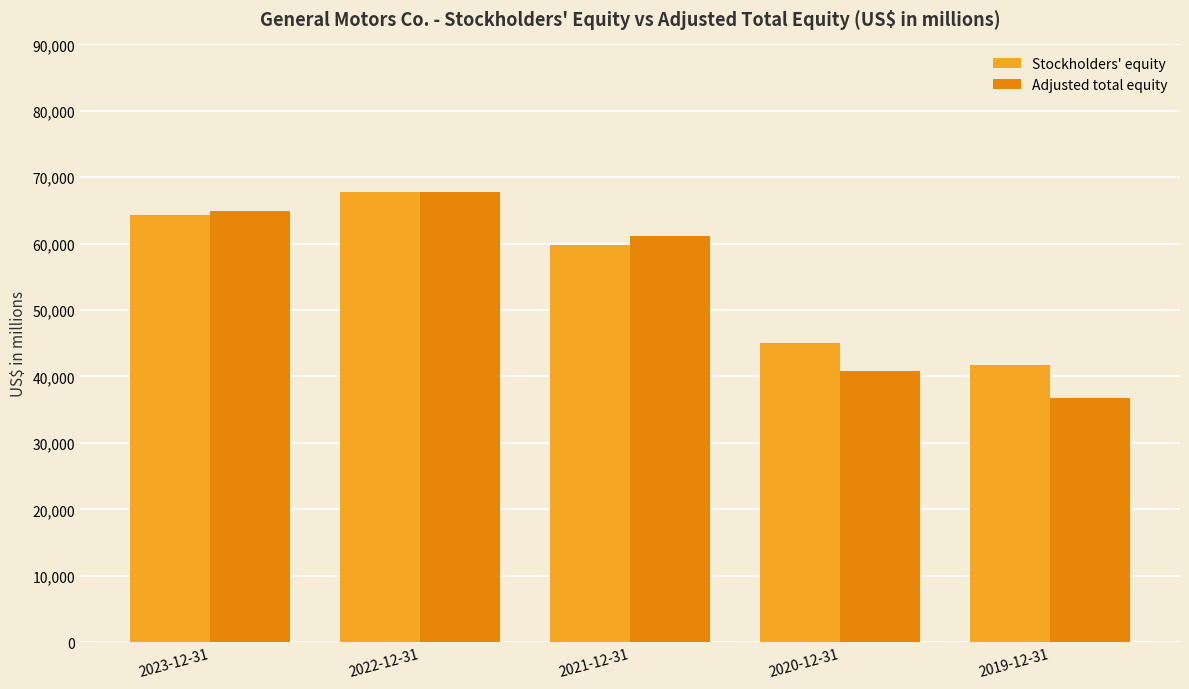

Reading right to left, what are all the values shown in this chart?

Stockholders' equity: 2019-12-31=41792	2020-12-31=45030	2021-12-31=59744	2022-12-31=67792	2023-12-31=64286
Adjusted total equity: 2019-12-31=36800	2020-12-31=40860	2021-12-31=61226	2022-12-31=67804	2023-12-31=64849